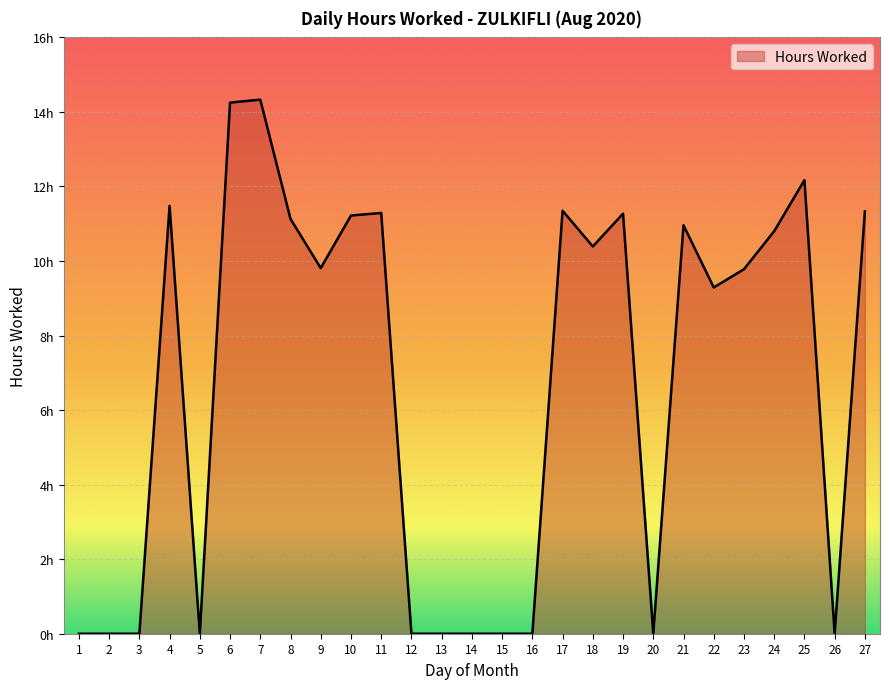

Is this an area chart (filled region under the line)?

Yes